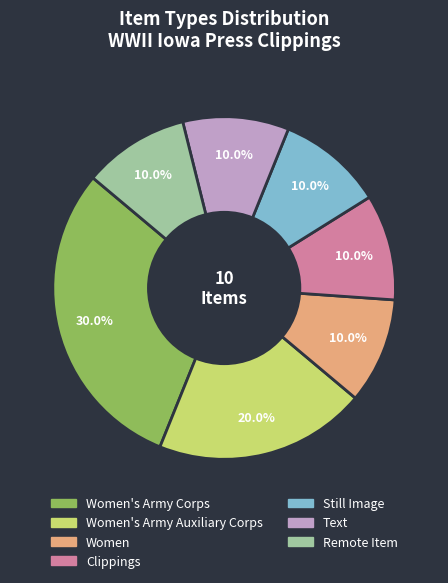

Count the number of slices in the pie.

7